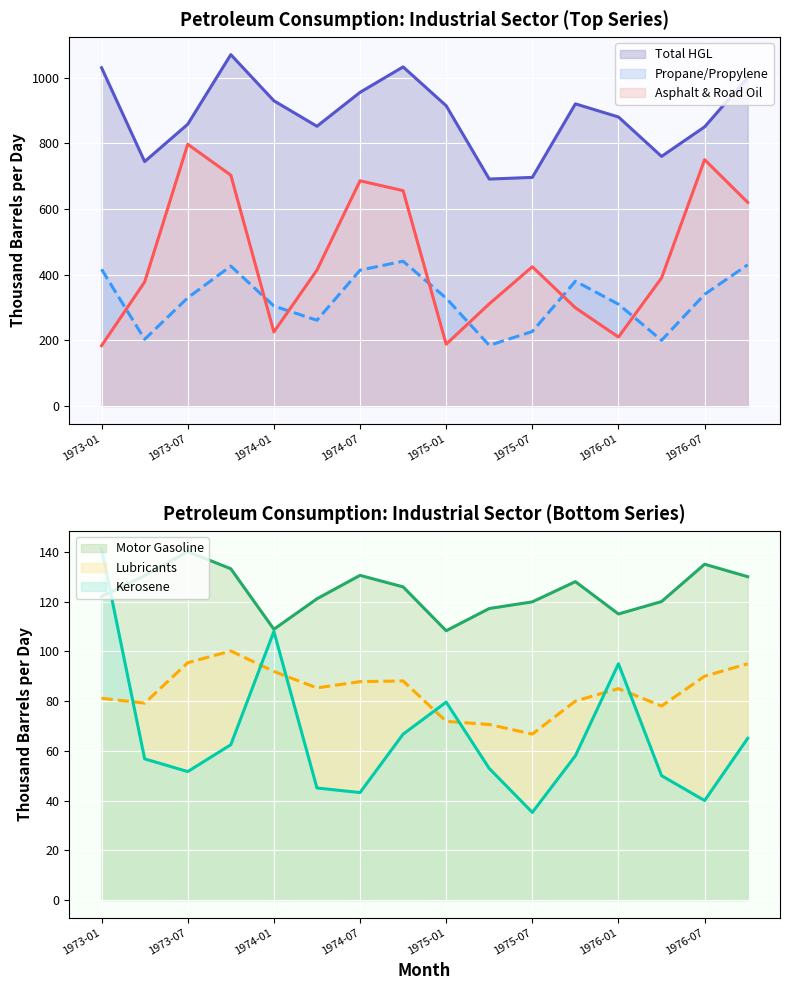

How many times do Kerosene and Lubricants cross each other?

7